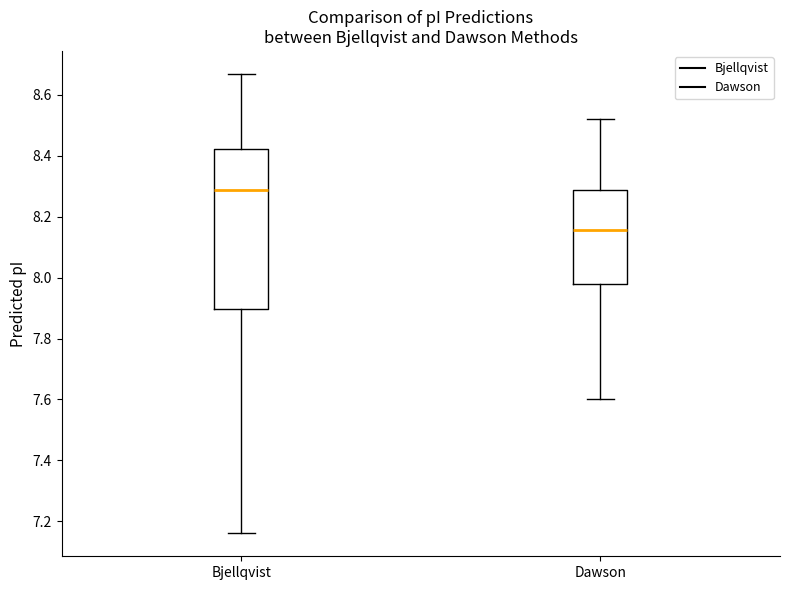

Reading left to right, read every box against the y-axis: the position of its median line, the range the box covers, and the ends of its whiskers. The values are not printed on the chart, so give them approximately, as read against the axis.

Bjellqvist: median 8.28, box 7.90 to 8.42, whiskers 7.16 to 8.66
Dawson: median 8.16, box 7.98 to 8.28, whiskers 7.60 to 8.52